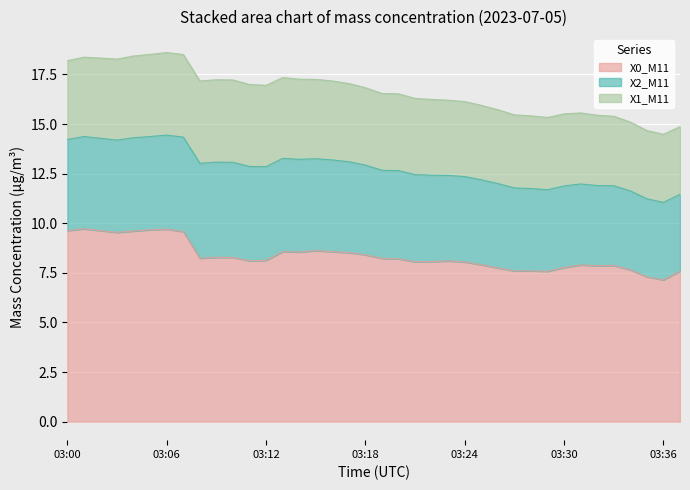

Which series has the largest total across all categories?

X0_M11